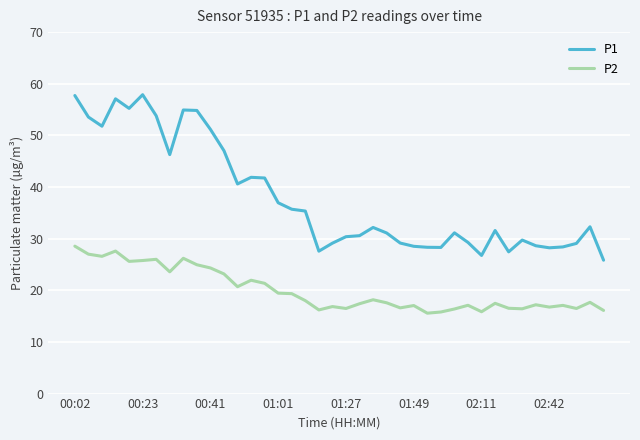

List the series in order of their overall mean, highest first.

P1, P2